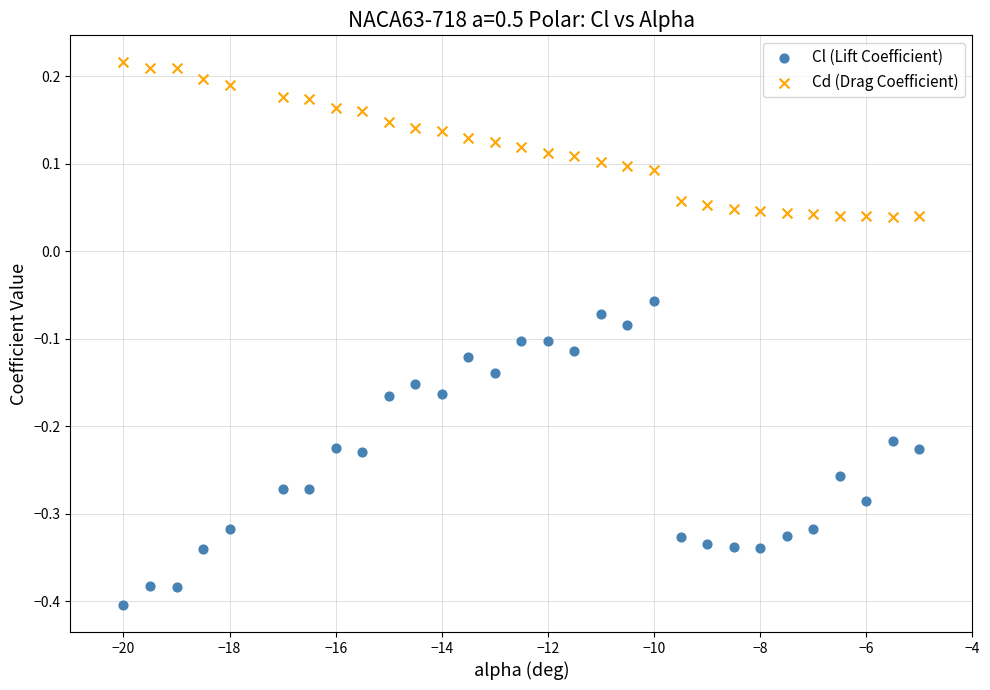

Which series contains the lowest Y value?

Cl (Lift Coefficient)